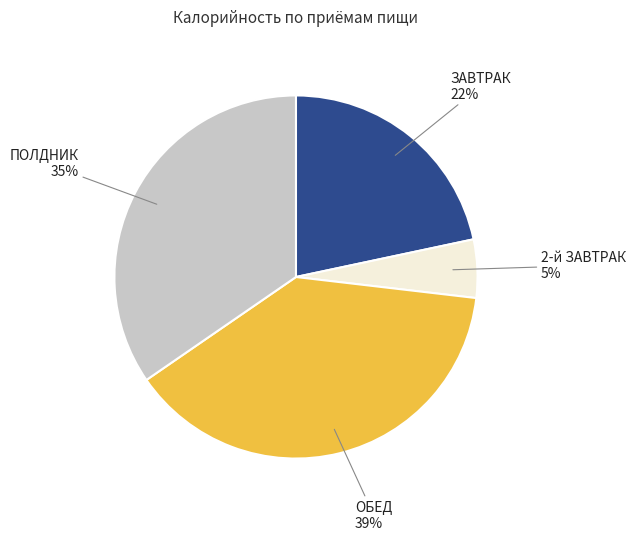

Is there any slice that represents more than half of the pie?

No